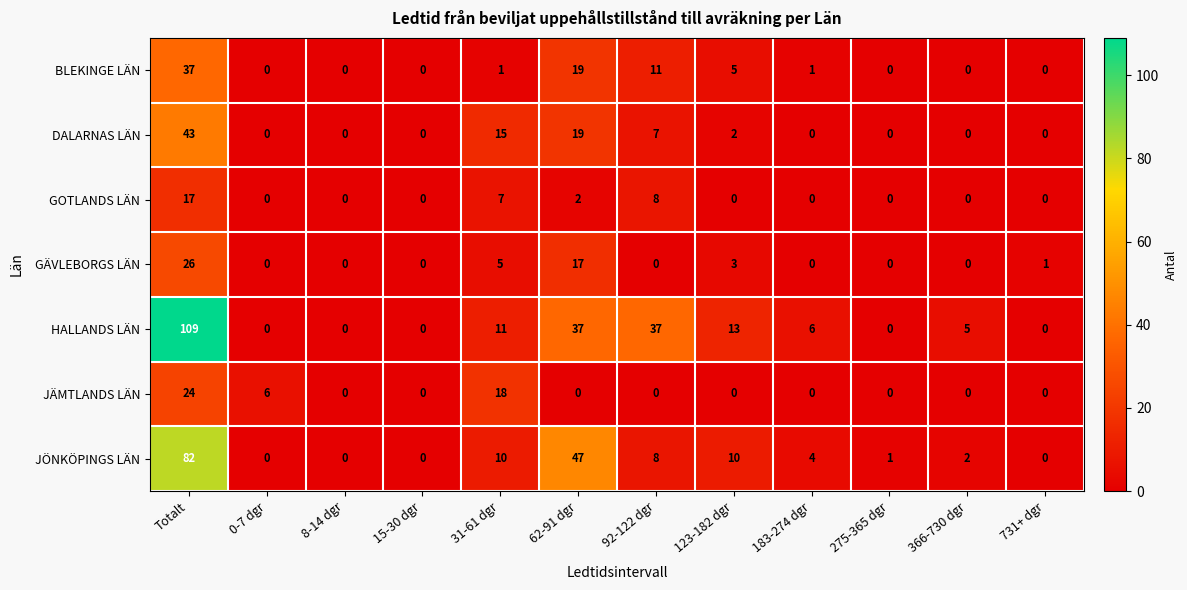

Which series has the widest spread of values?

HALLANDS LÄN